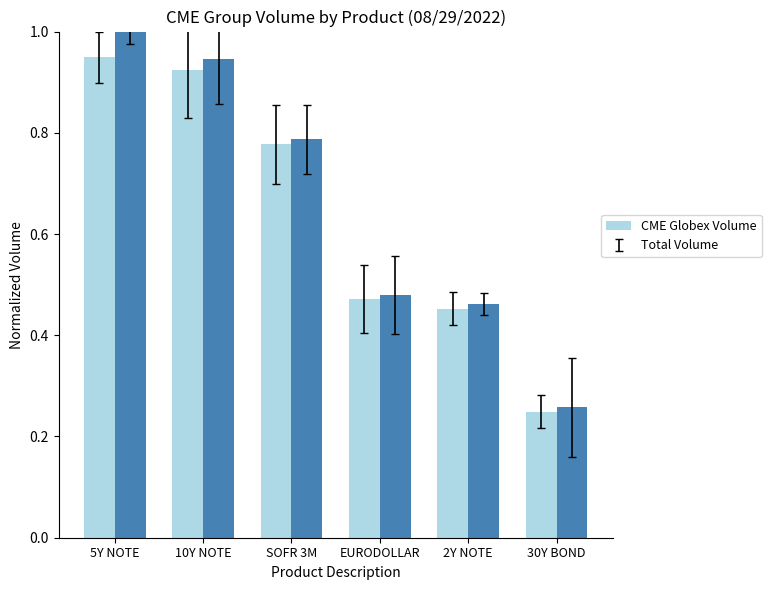

Where is CME Globex Volume nearest to the value 0?

30Y BOND